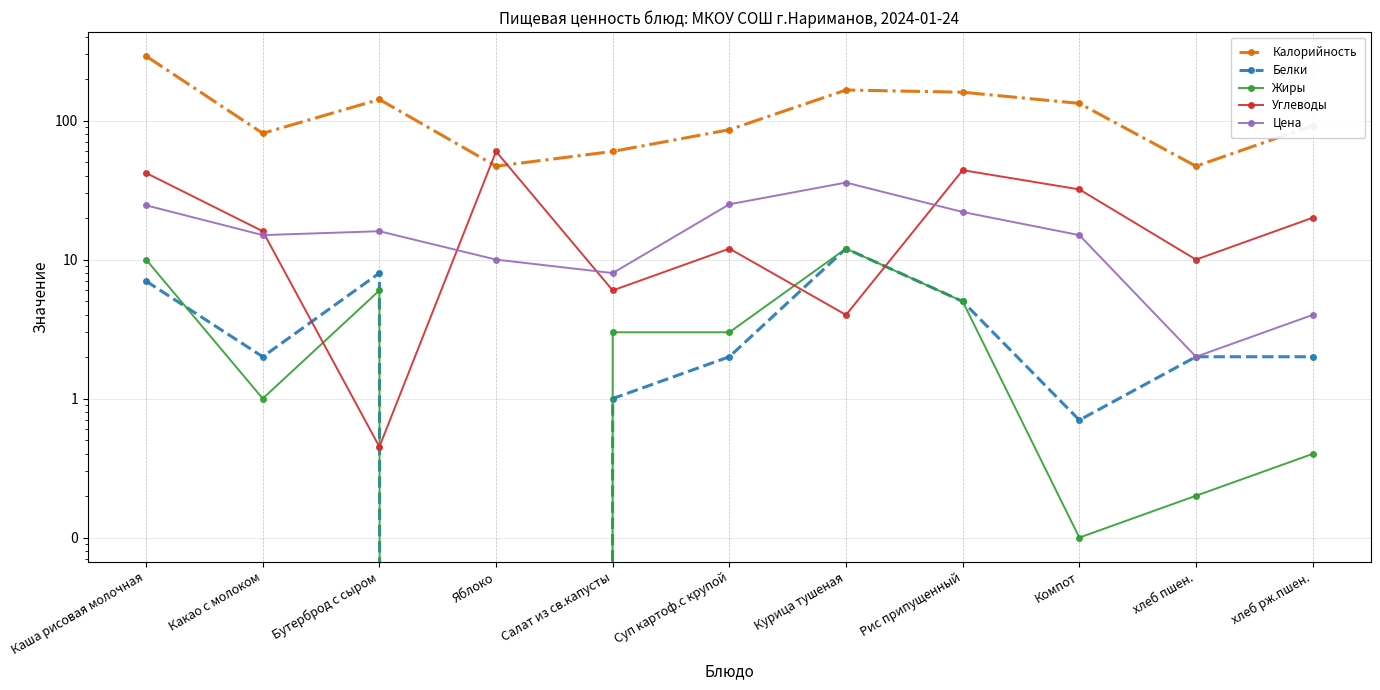

What is the difference between the maximum and minimum values in the Белки series?

12.0